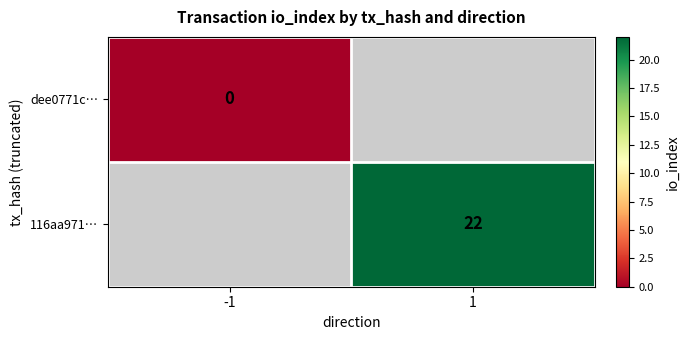

How many categories are shown in the chart?

2